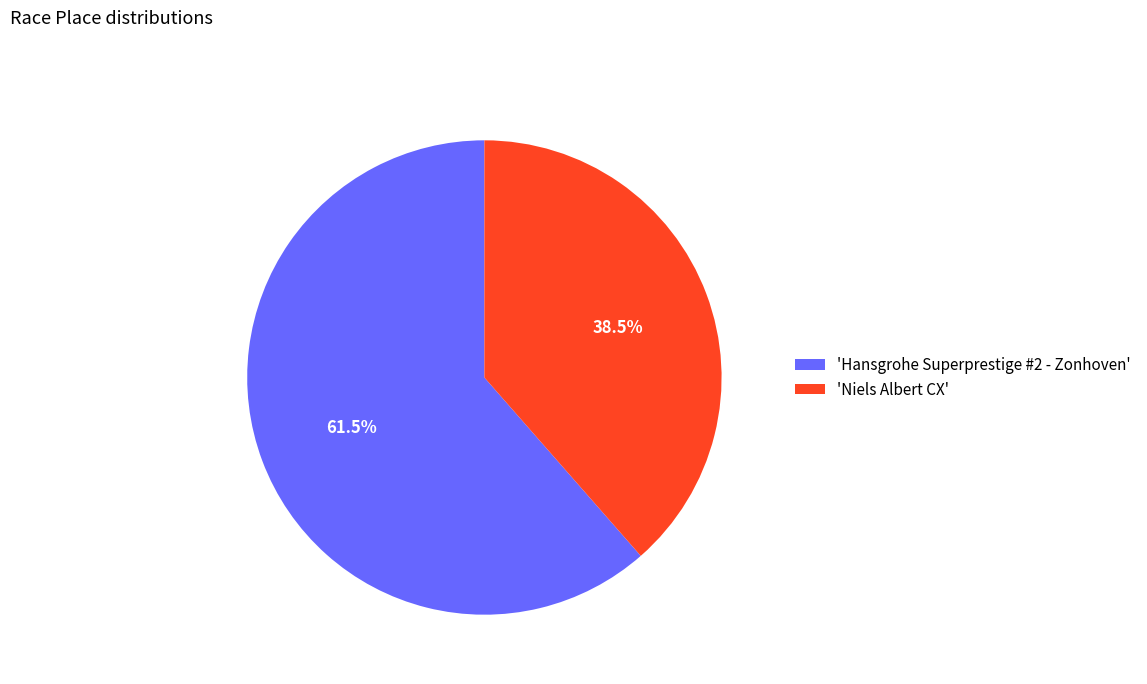

Count the number of slices in the pie.

2